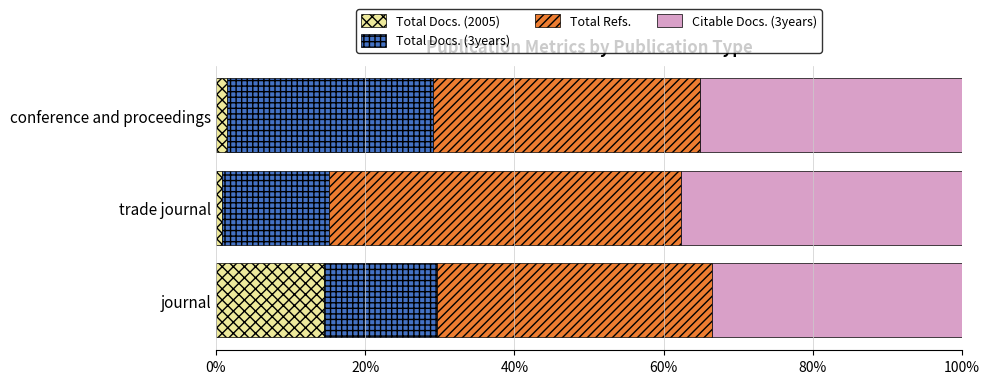

At which label does Total Docs. (2005) reach its peak?

journal